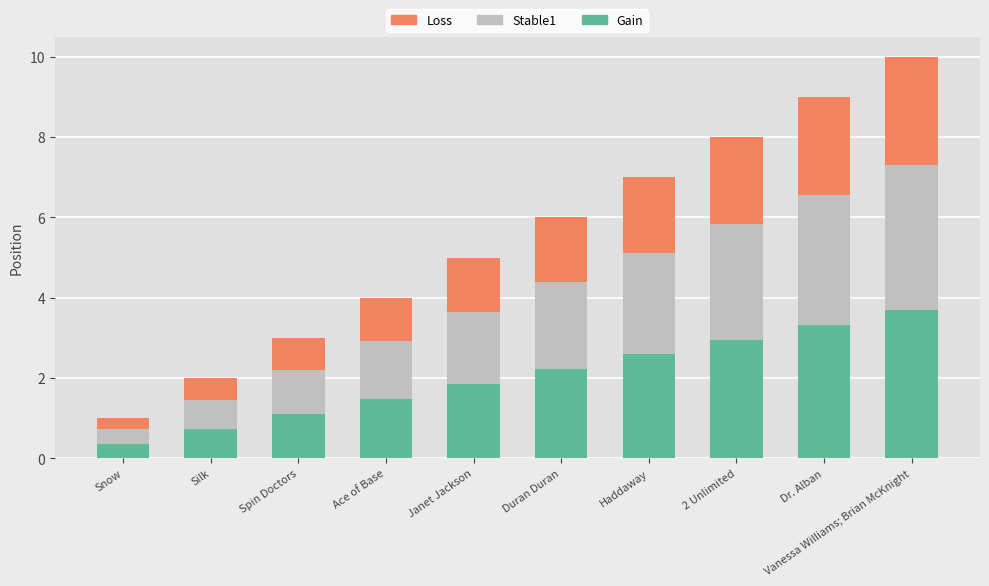

Where does the Gain series first go above 2?

Duran Duran